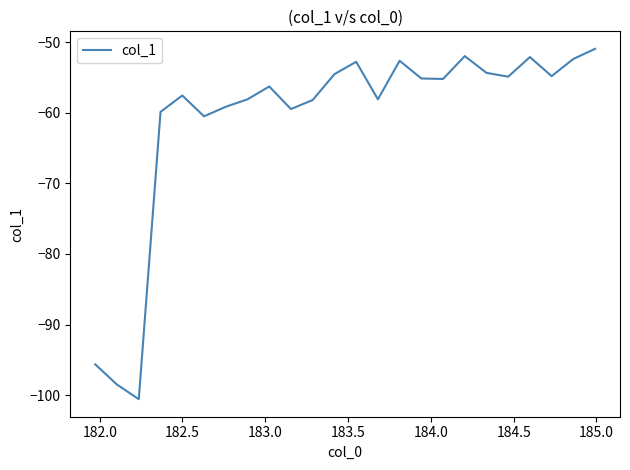

Does the chart display data point markers on the line(s)?

No